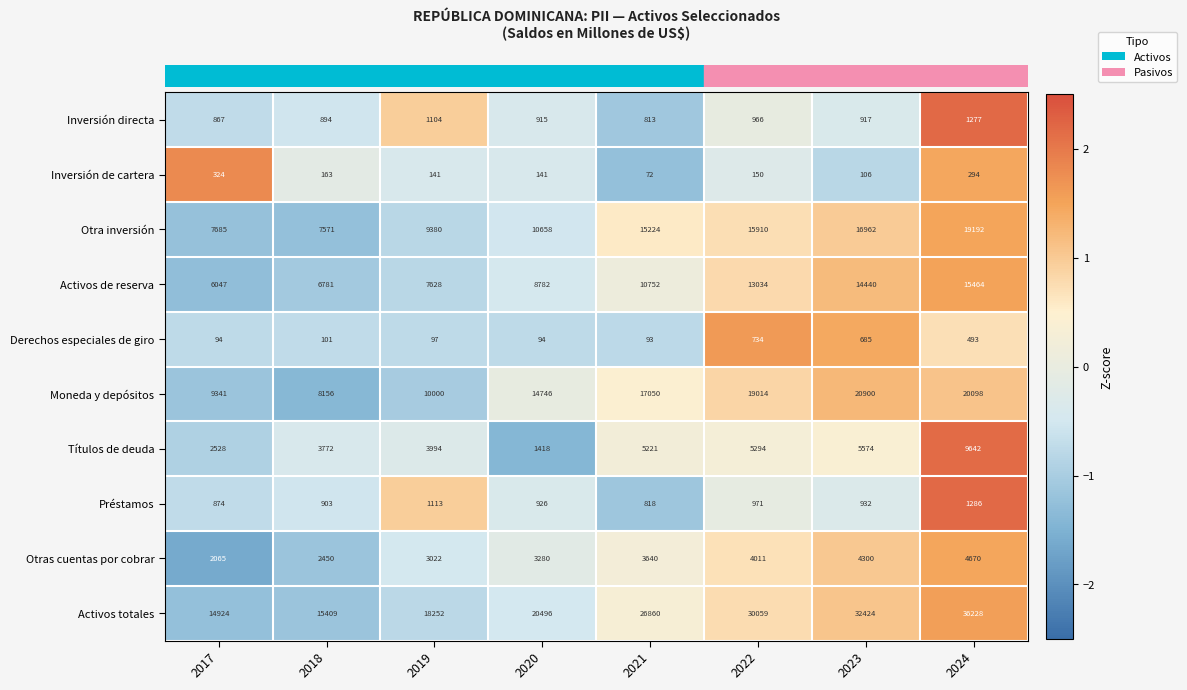

Which series changed the most between 2021 and 2022?

Activos totales